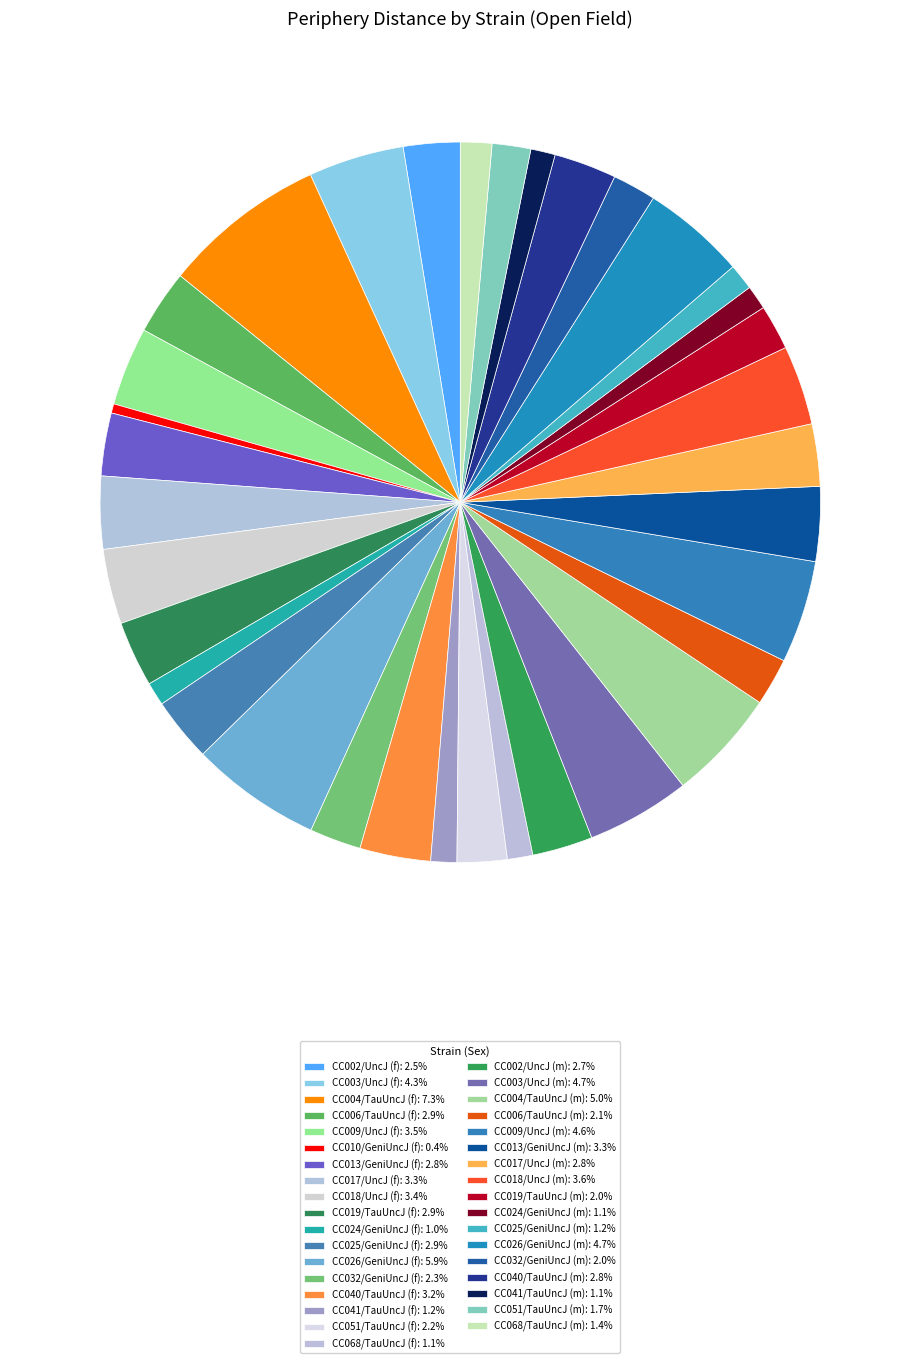

How many segments does this pie chart have?

35